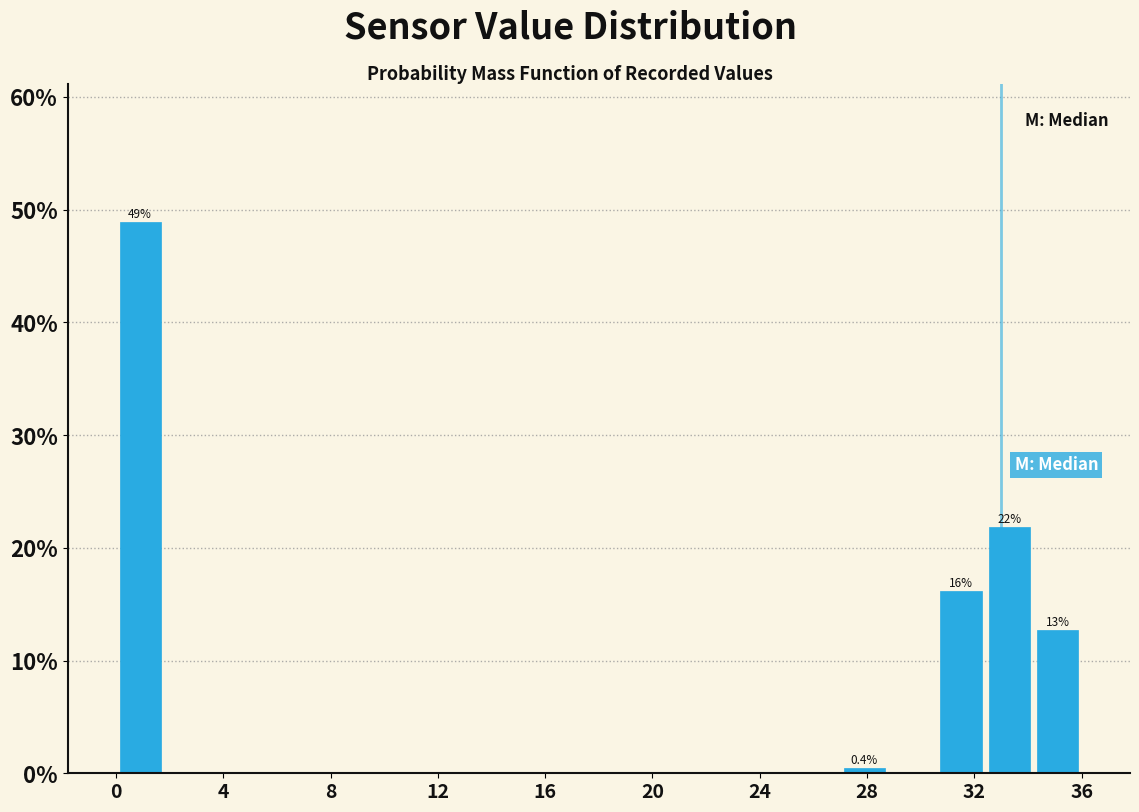

Read against the x-axis, roughly where is the centre of the tallest bar?

1.0